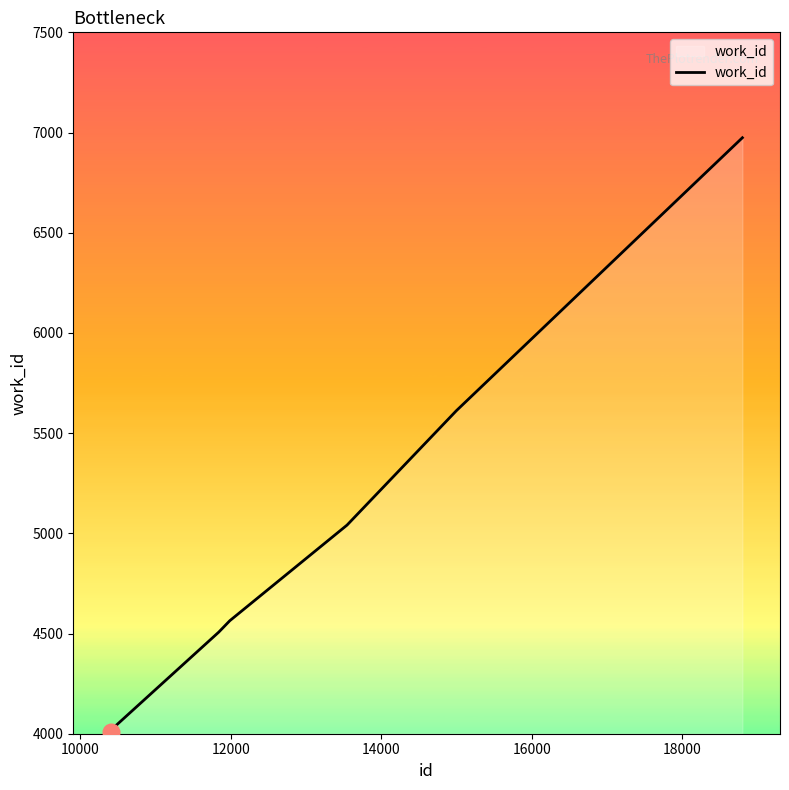

True or false: there are more than 2 points higher than both neighbors.

False